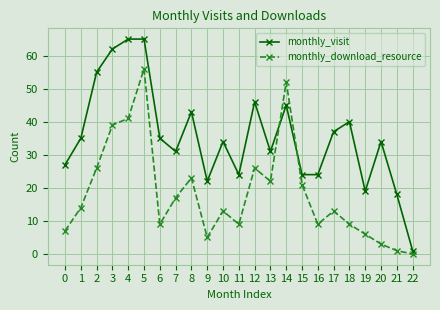

At which category does monthly_download_resource reach its first local valley?

6